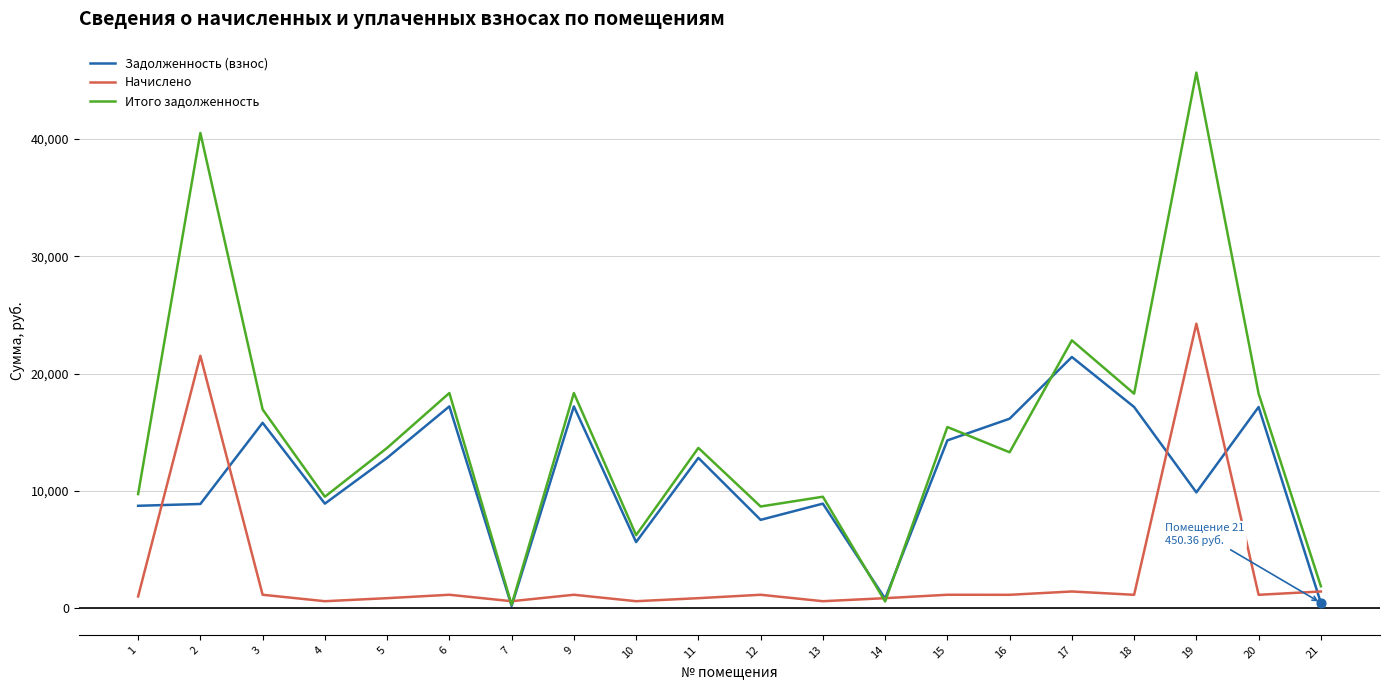

Between 2 and 6, which series saw the biggest shift?

Итого задолженность